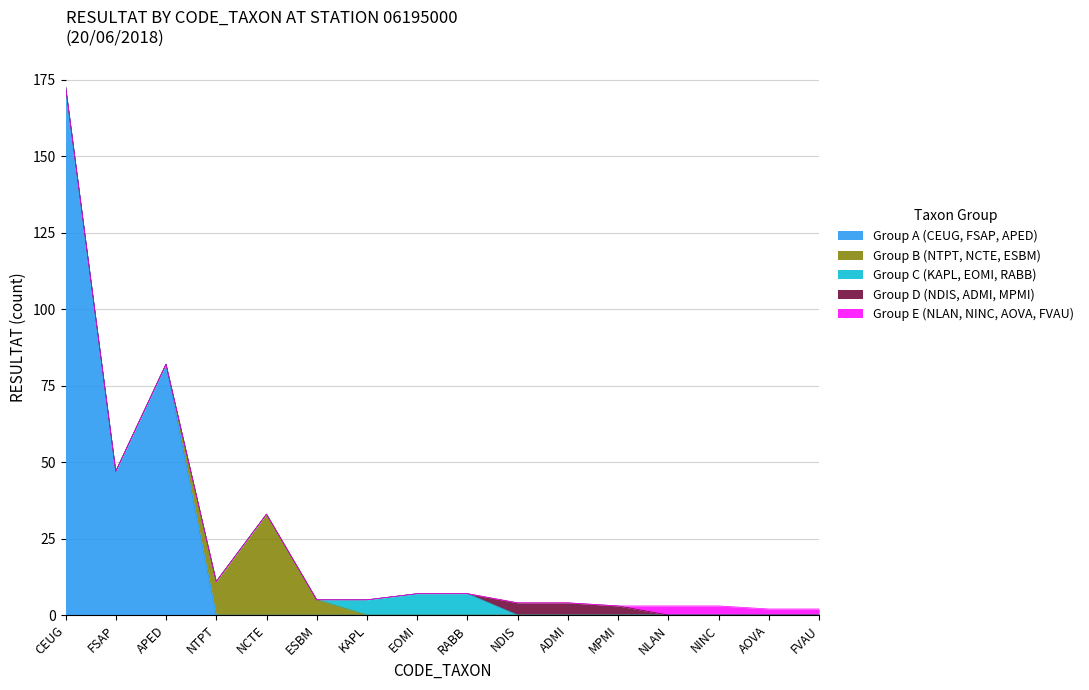

Is it true that Group C (KAPL, EOMI, RABB) equals 4 at NDIS?

False